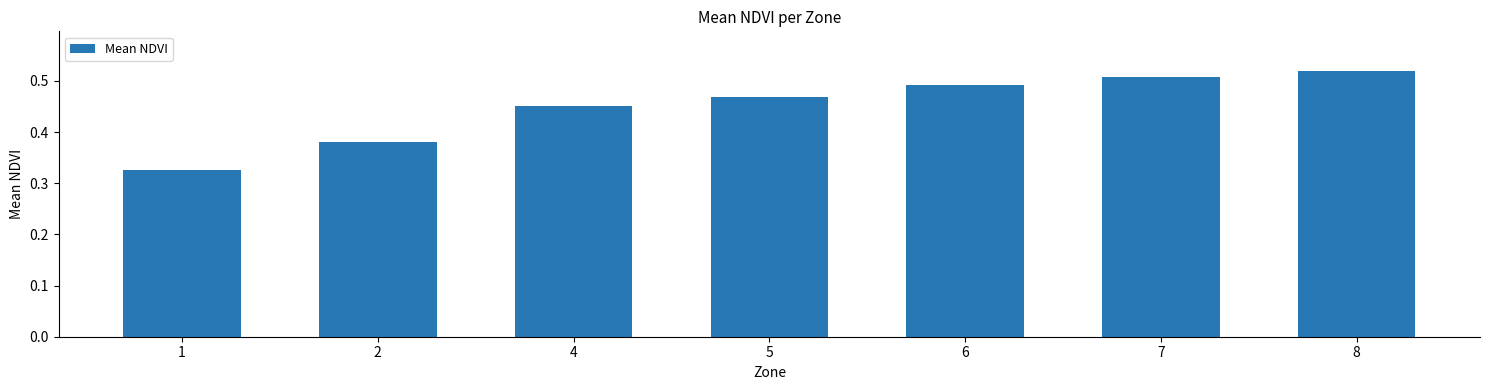

The value at 6 is 0.1. True or false?

False